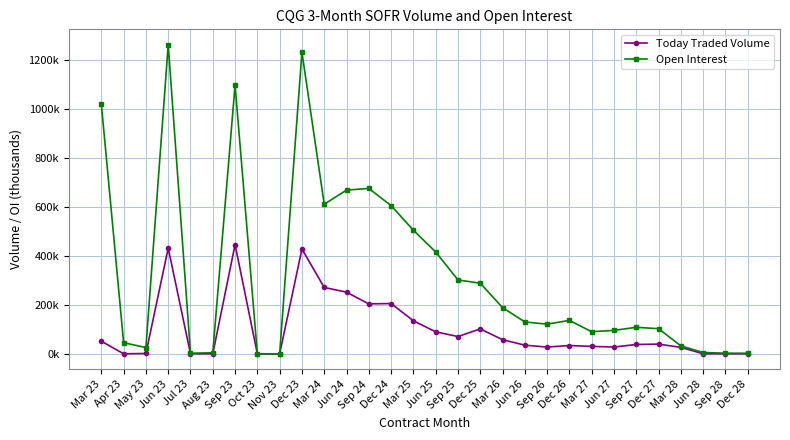

What is the average value of the Open Interest series?

326.1